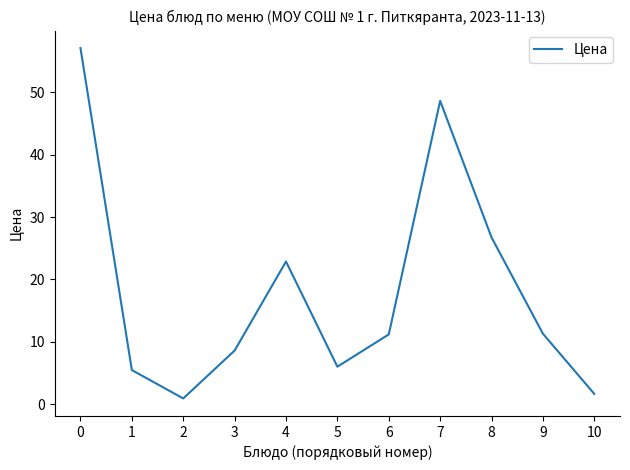

At which category does the chart reach its minimum across all series?

2